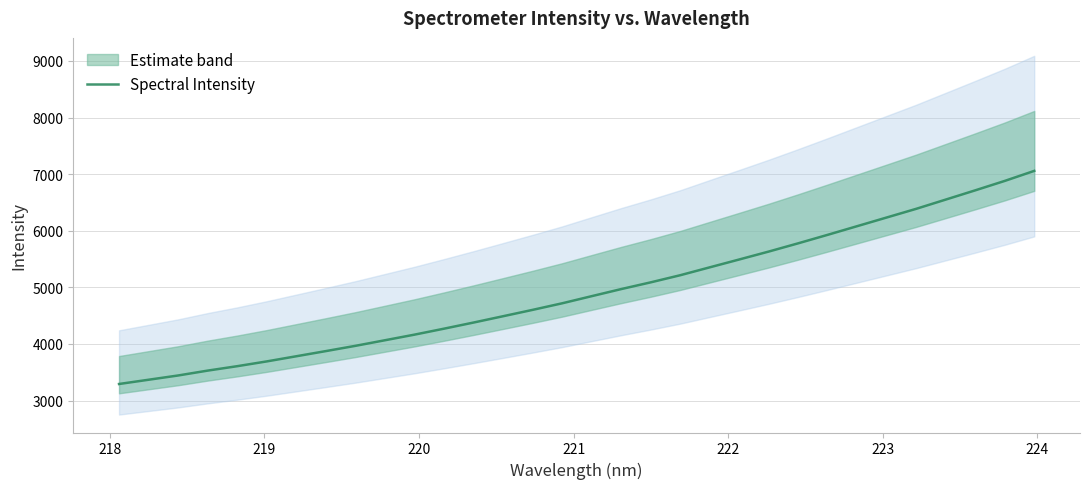

How many categories are shown in the chart?

32